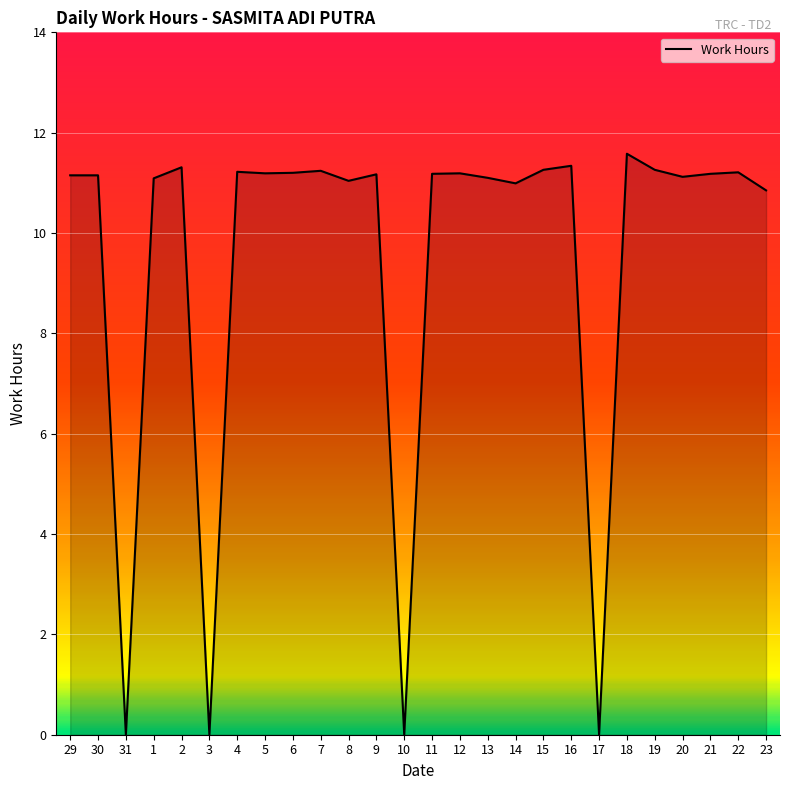

Is it true that the value at 9 is 17.4?

False